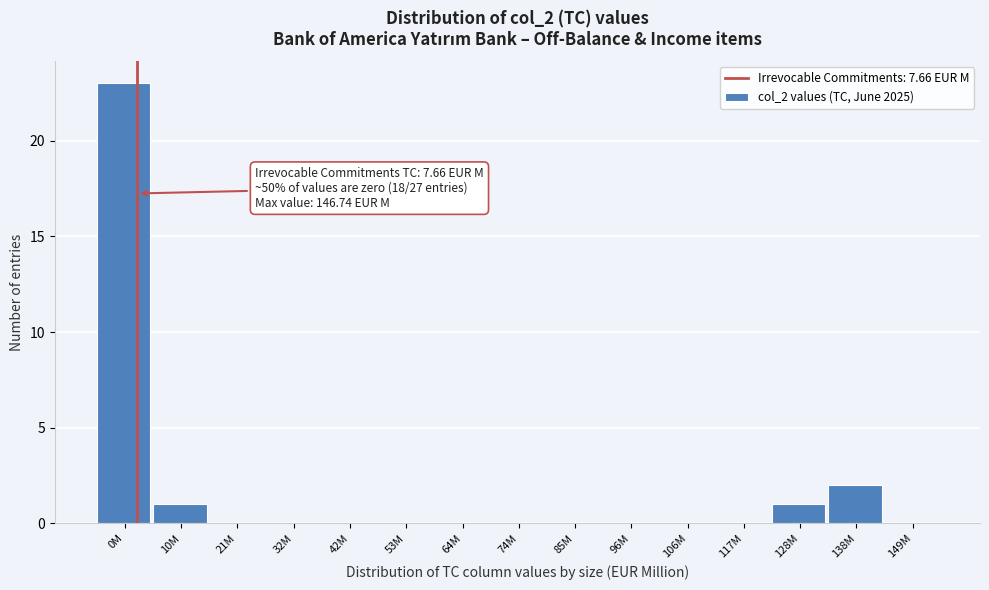

Reading right to left, extract all data points from this chart.

149M=0	138M=2	128M=1	117M=0	106M=0	96M=0	85M=0	74M=0	64M=0	53M=0	42M=0	32M=0	21M=0	10M=1	0M=23